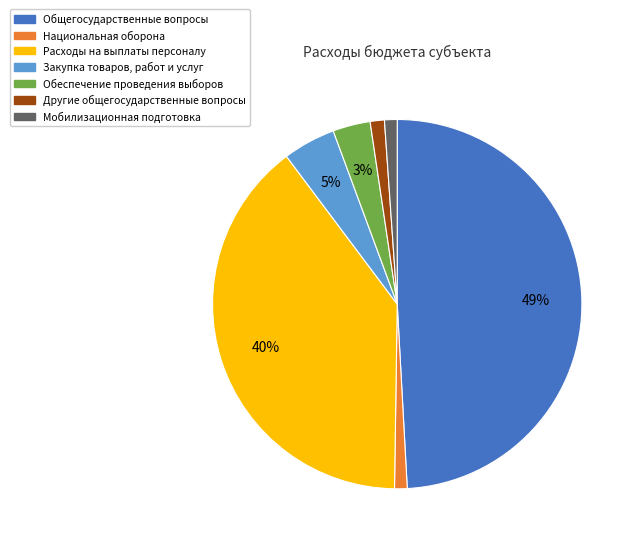

Count the number of slices in the pie.

7